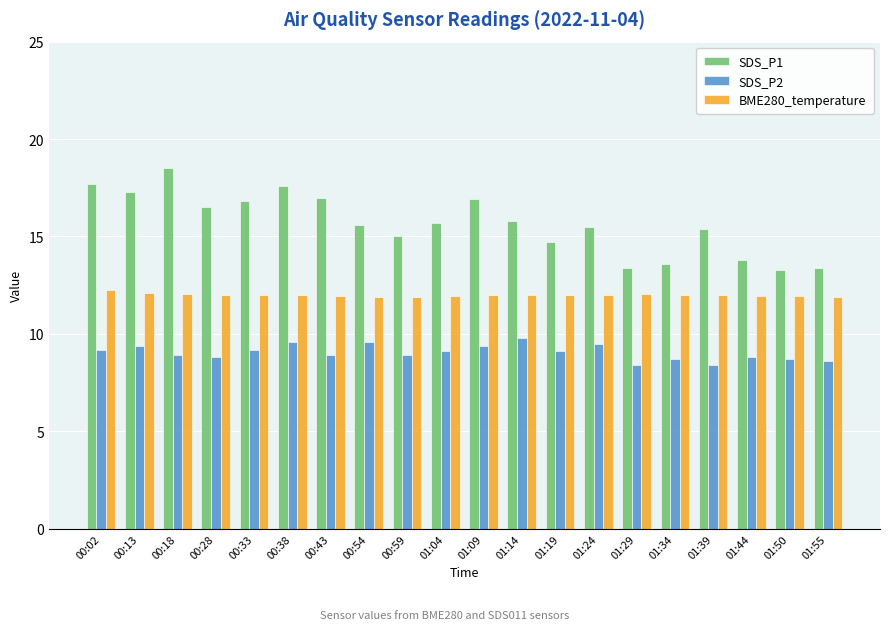

Where does the BME280_temperature series first go above 12?

00:02